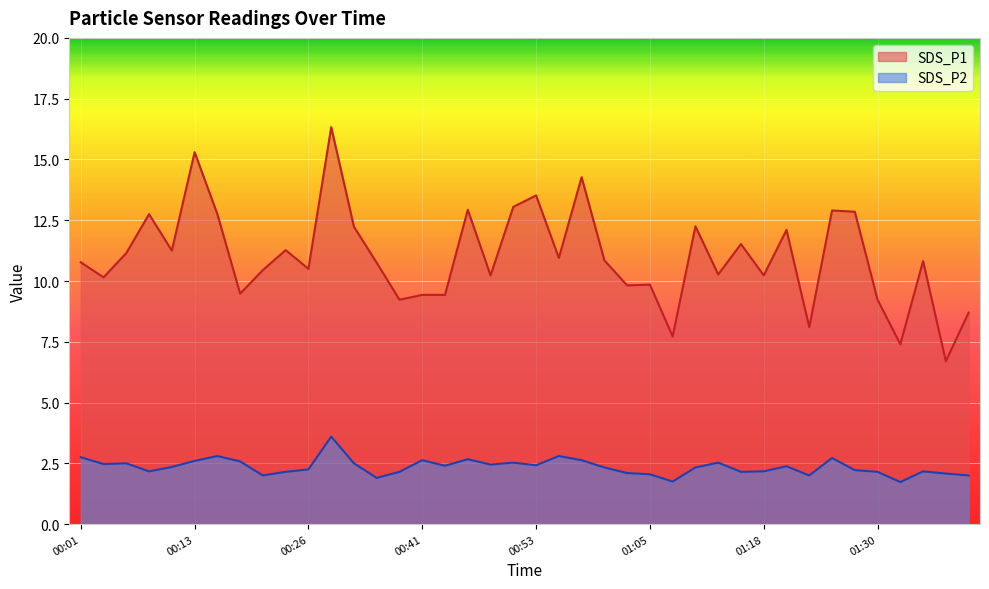

Where does the SDS_P2 series first go above 2?

00:01